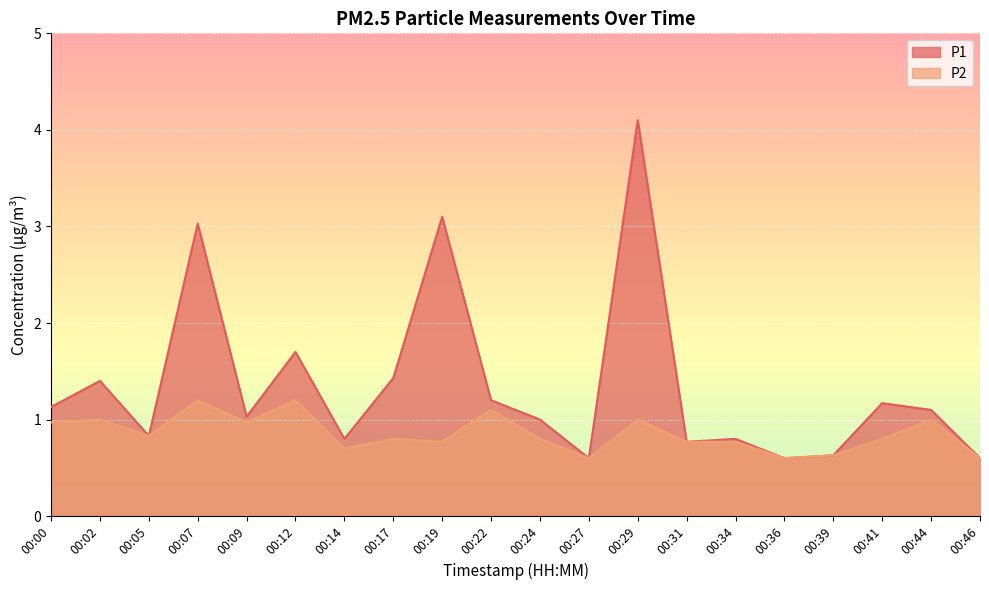

What is the difference between the P2 values at 00:12 and 00:44?

0.2